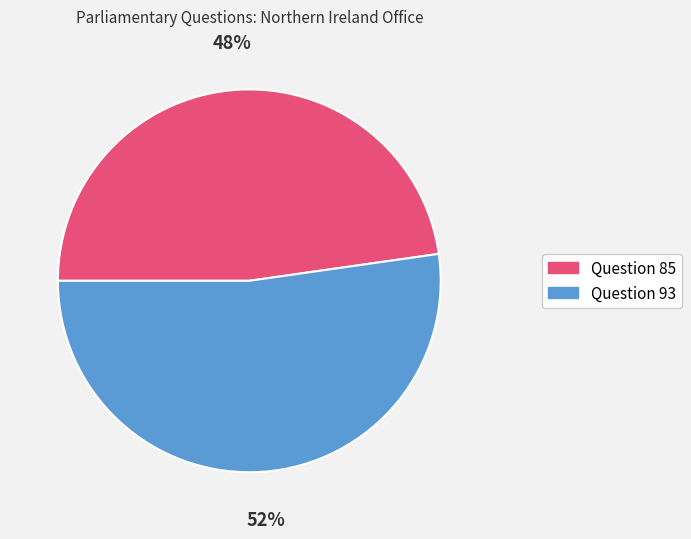

To the nearest percent, what percentage of the pie is Question 85?

48%